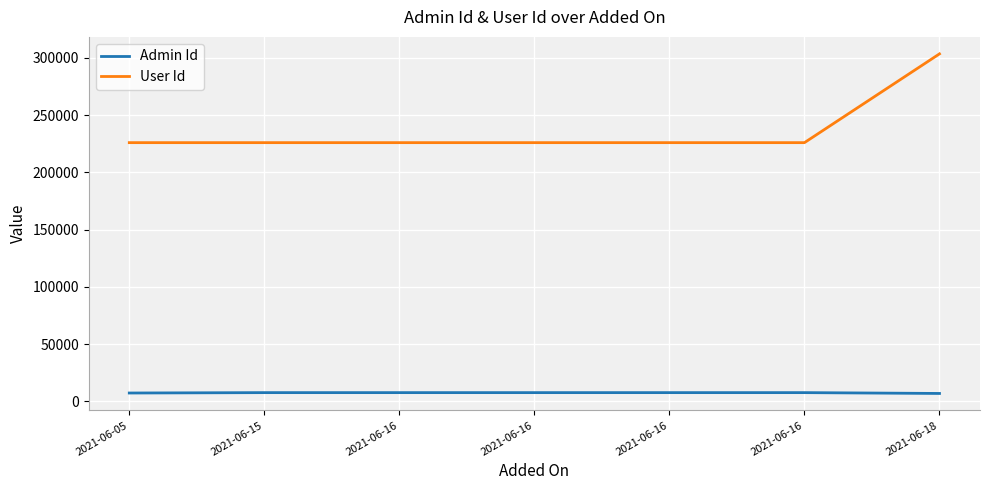

At which category is the sum across all series the highest?

2021-06-18